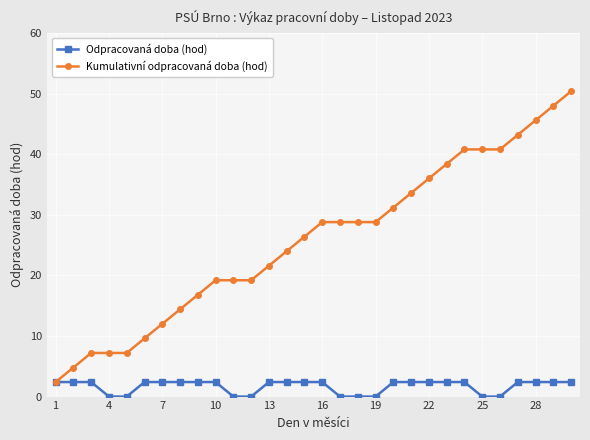

What is the value of the Odpracovaná doba (hod) point at the 22nd from the left?

2.4